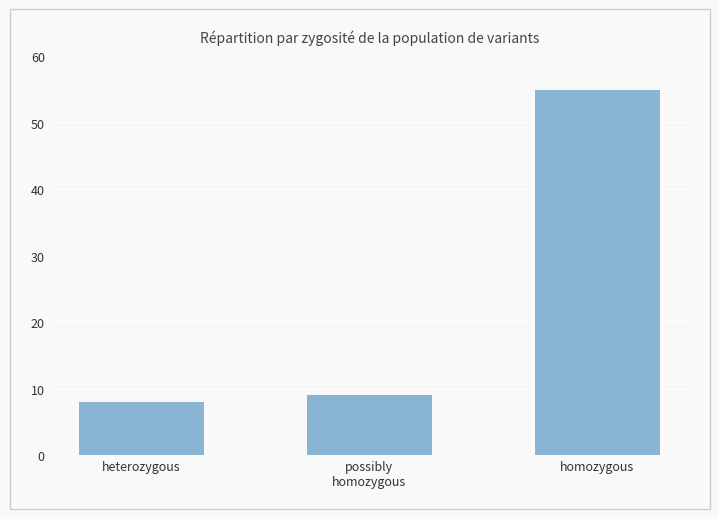

List the labels in order of value, largest first.

homozygous, possibly
homozygous, heterozygous